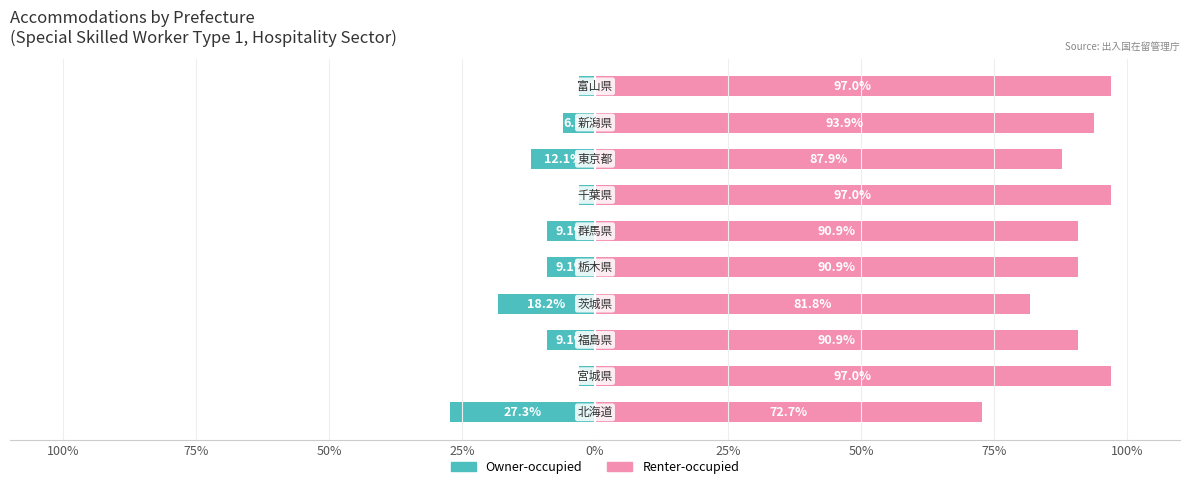

What are all the series names shown in the legend?

Owner-occupied, Renter-occupied